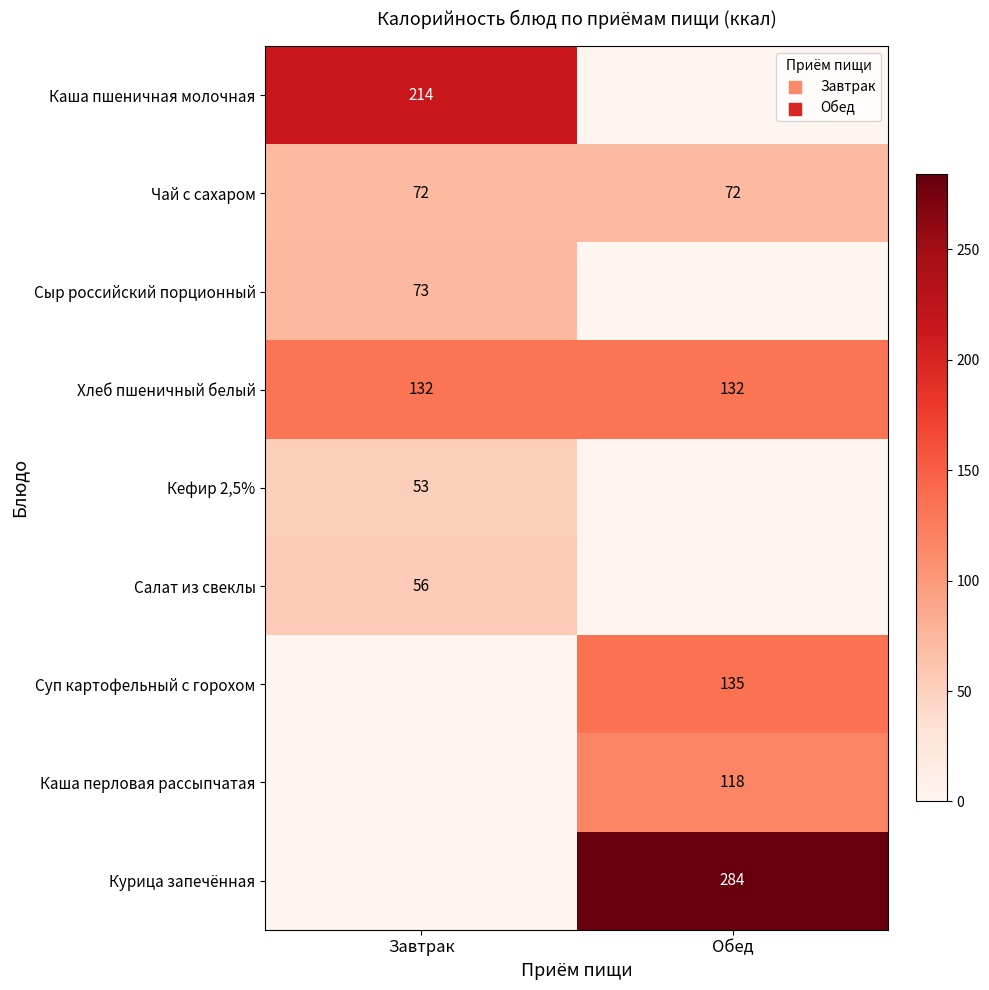

What is the greatest value displayed?

284.0